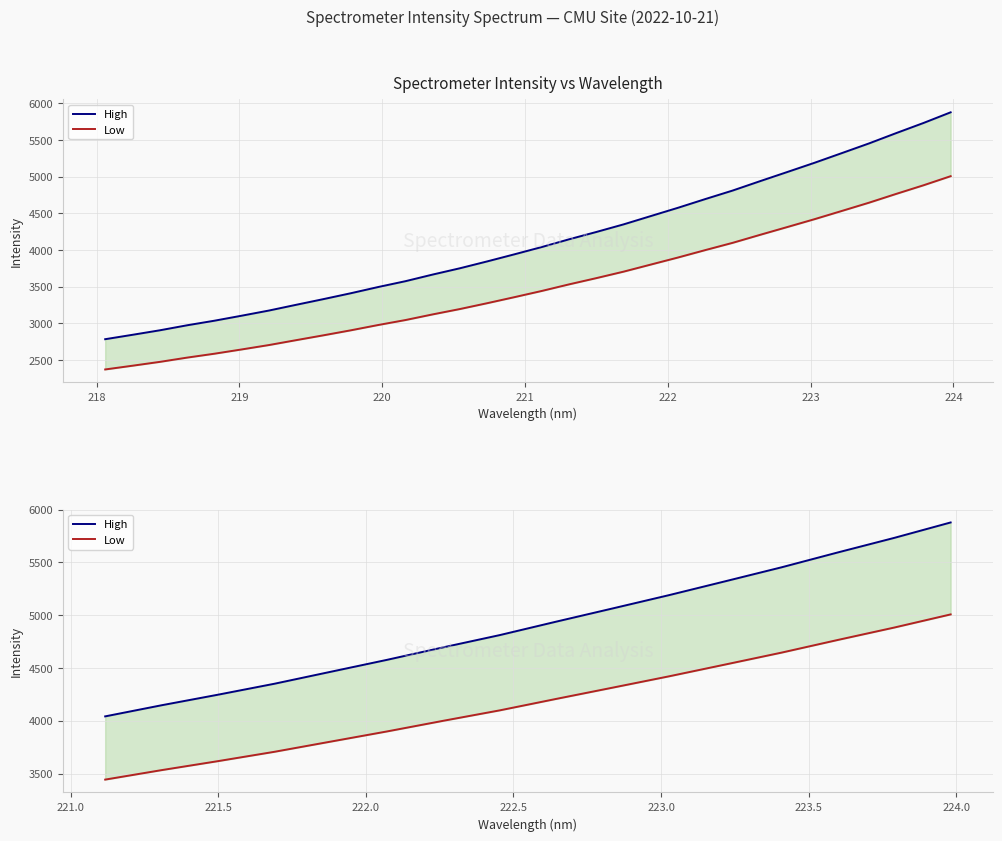

How many lines are shown in the chart?

2